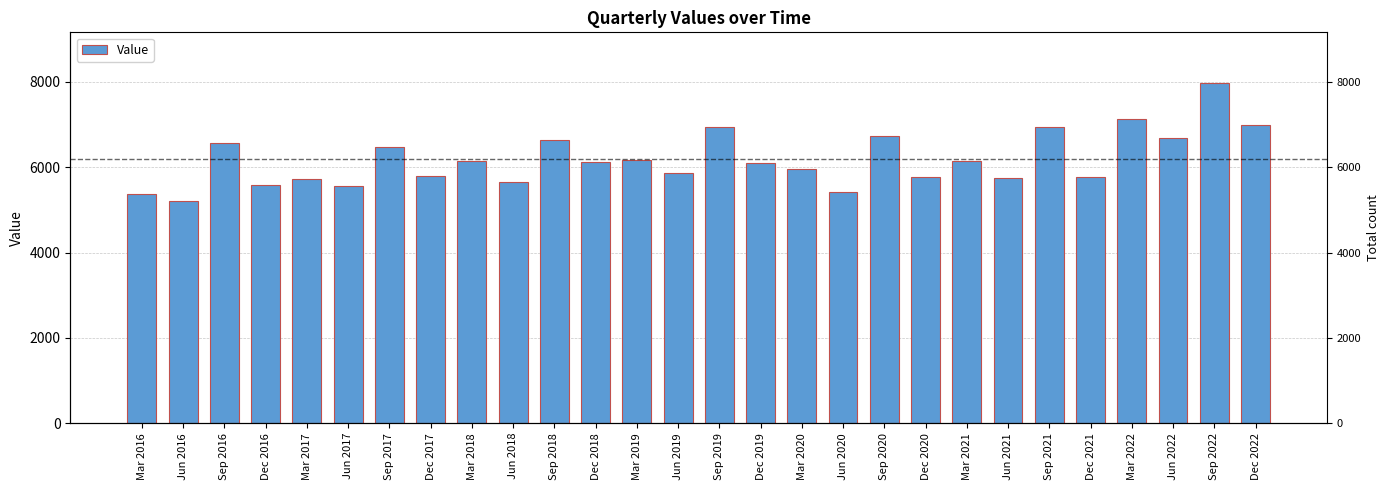

The value at Sep 2018 is 6628. True or false?

True